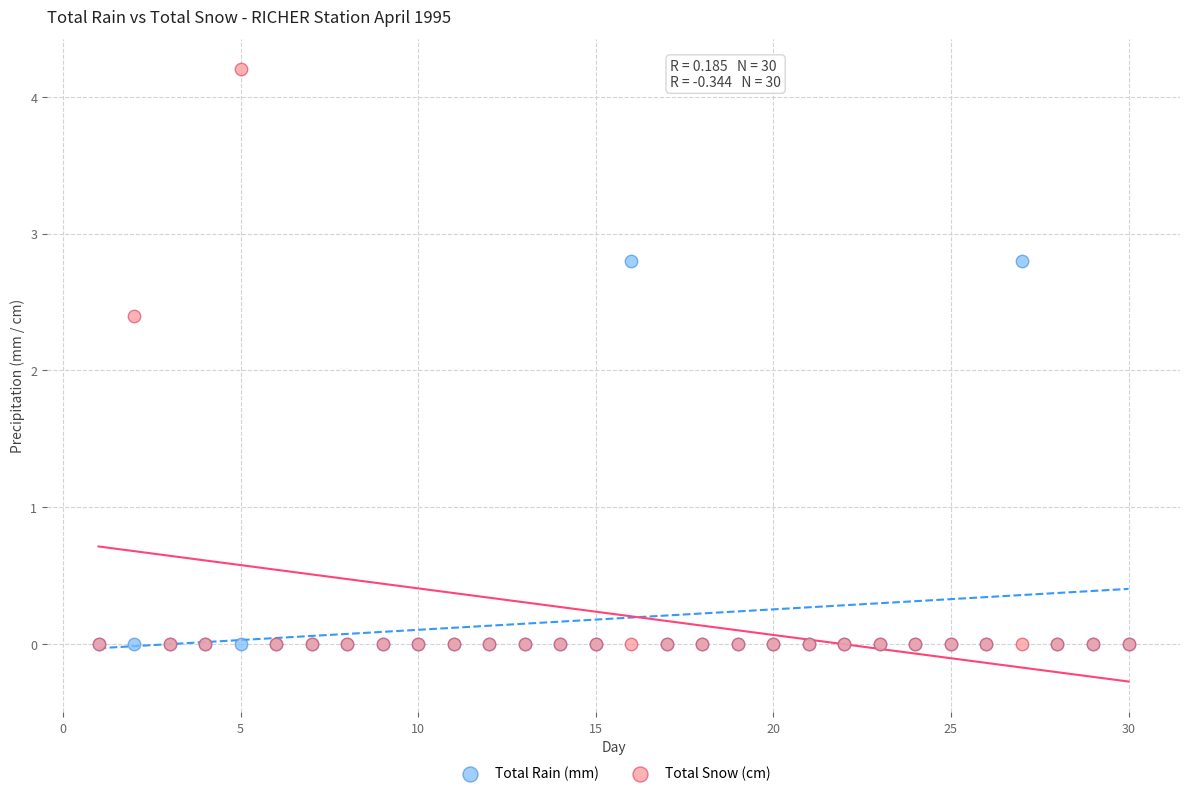

Which series contains the highest Y value?

Total Snow (cm)